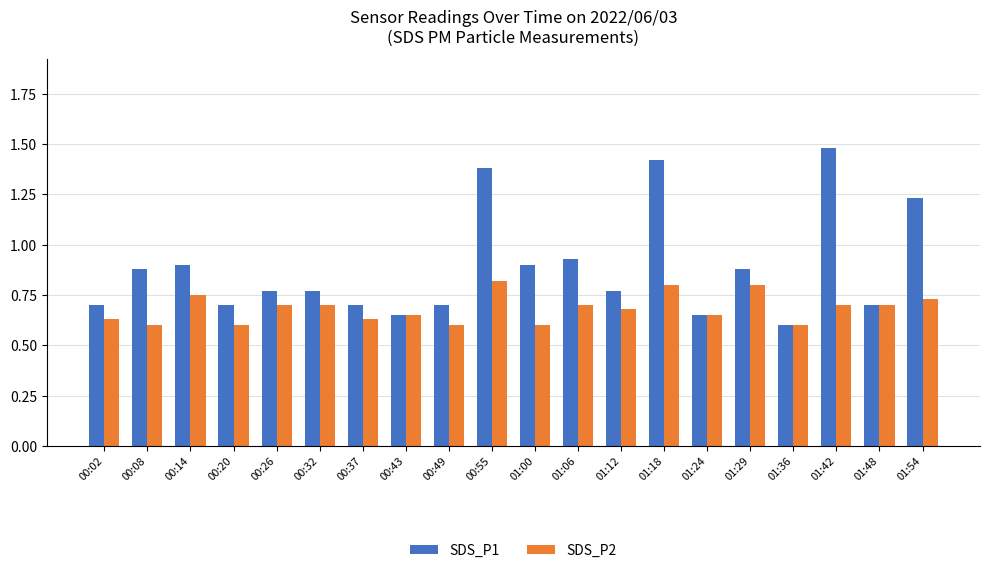

List the series in order of their peak value, highest first.

SDS_P1, SDS_P2